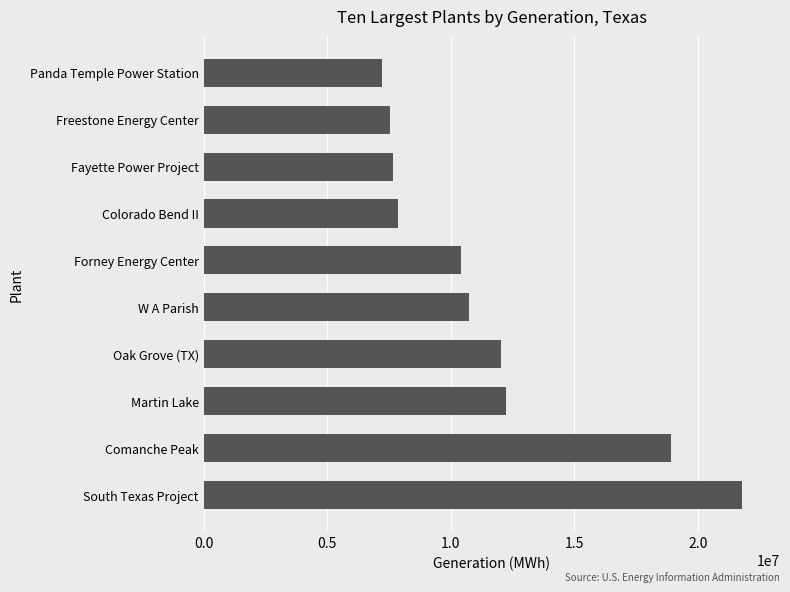

What is the difference between the maximum and minimum values?

14550779